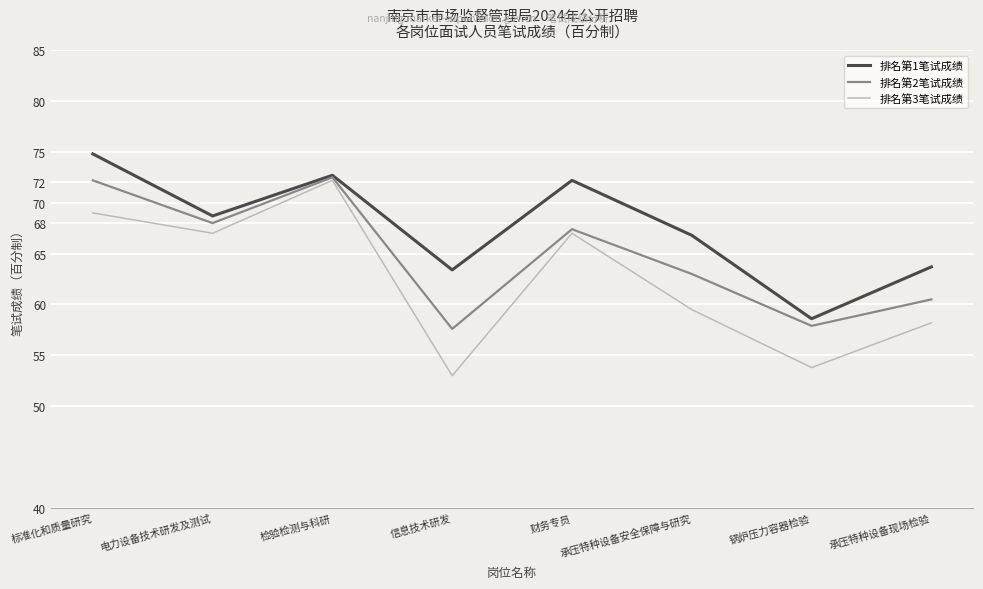

How many distinct data groups are displayed?

3